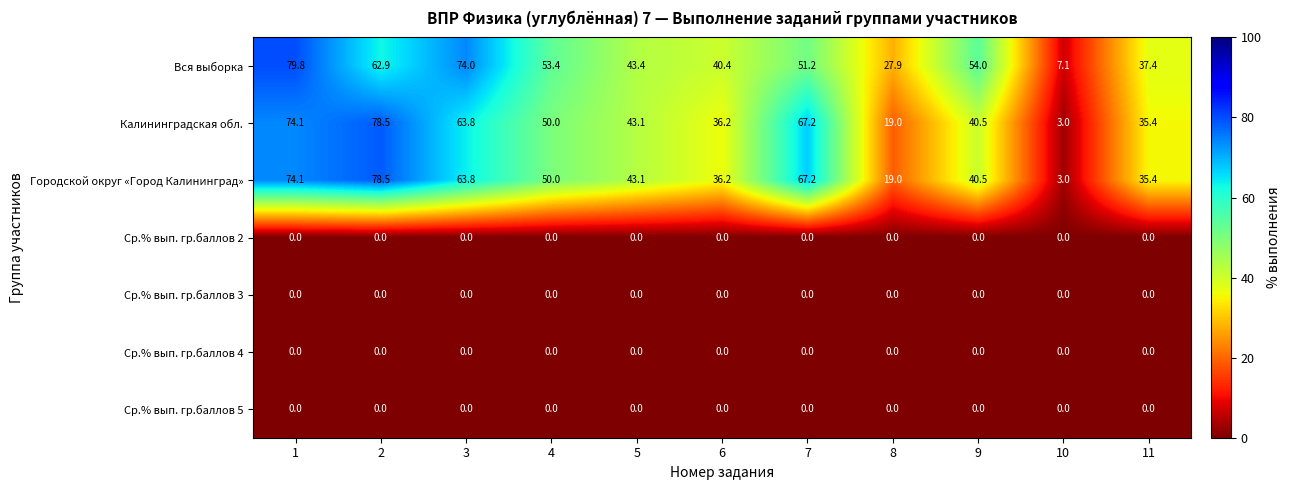

At which category is the sum across all series the highest?

1